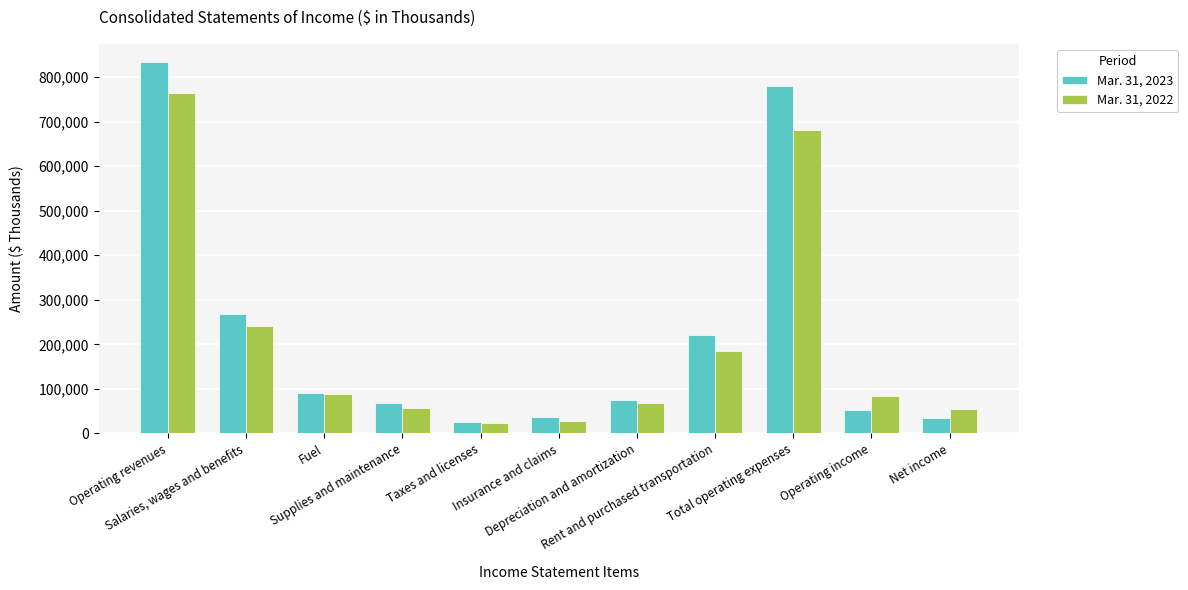

What is the minimum value for Mar. 31, 2023?

25425